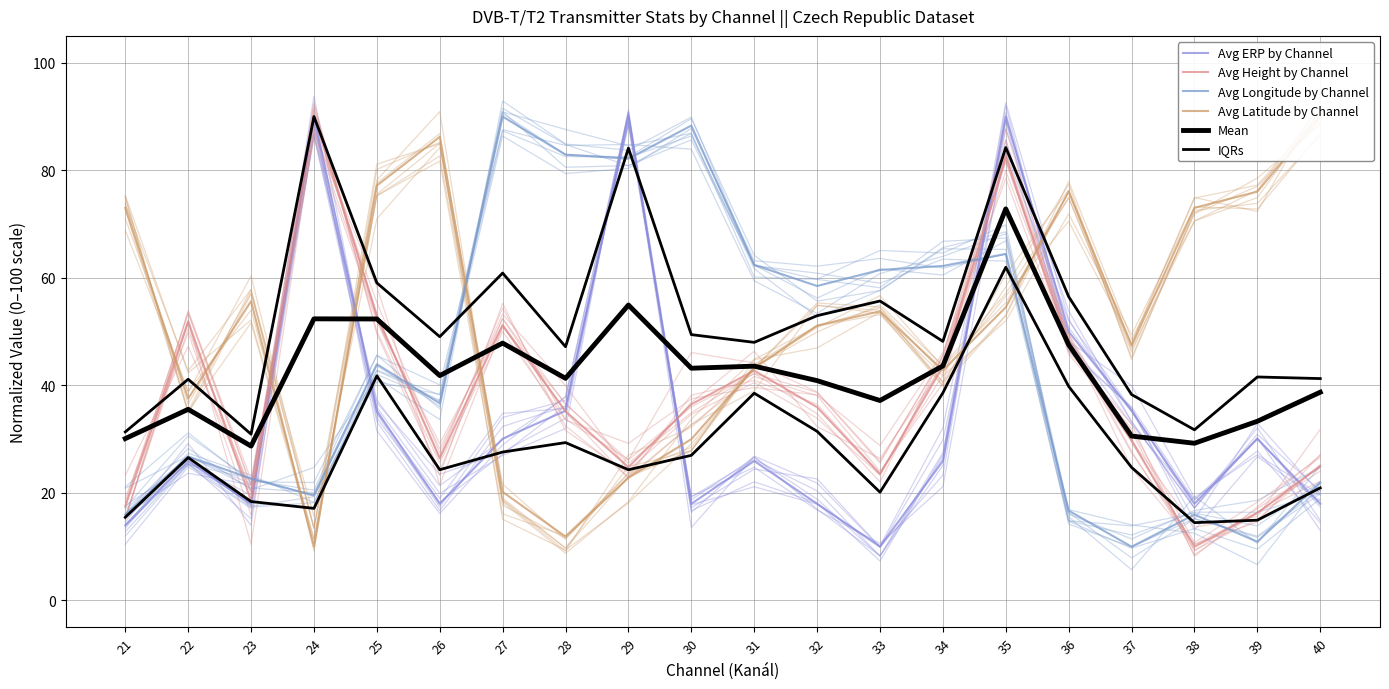

Which series has the largest range (max minus min)?

Avg ERP by Channel